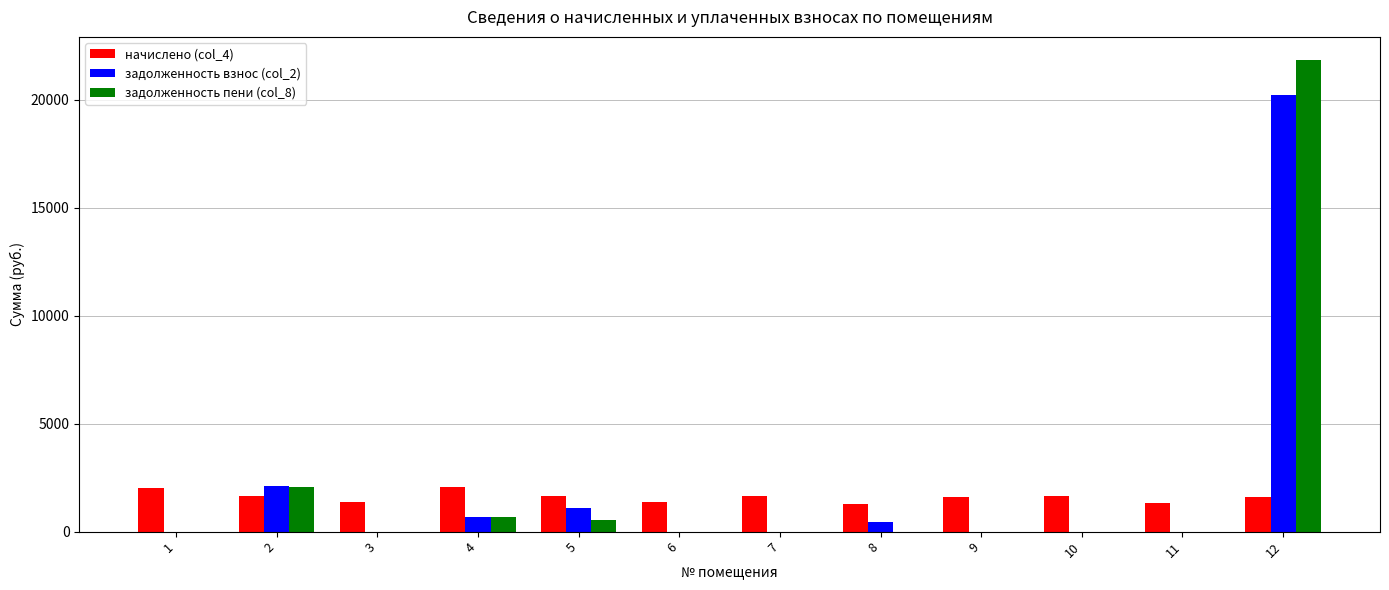

Which series changed the most between 7 and 12?

задолженность пени (col_8)